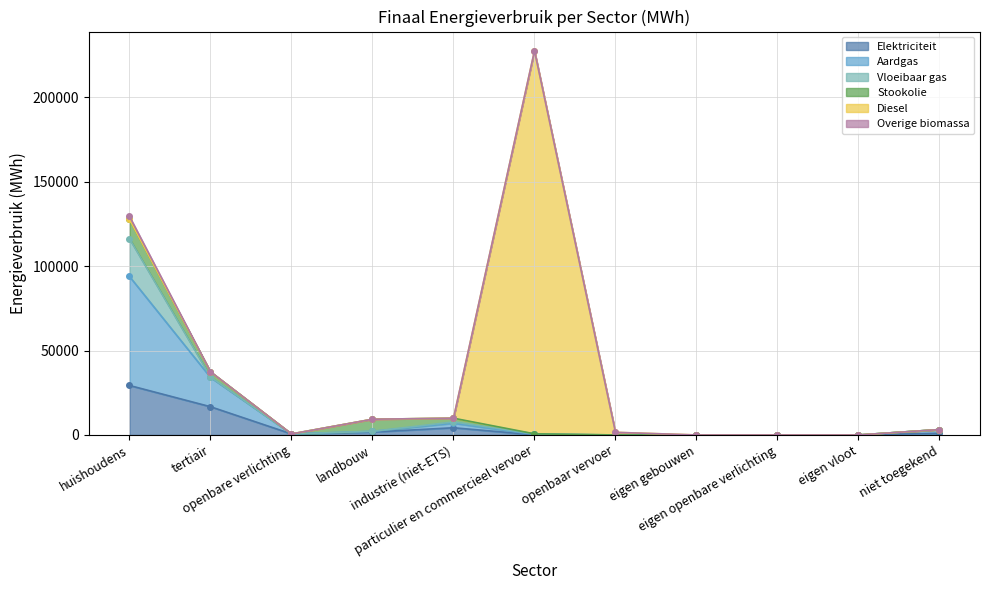

In Vloeibaar gas, how many points are higher than both neighbors (excluding endpoints)?

1